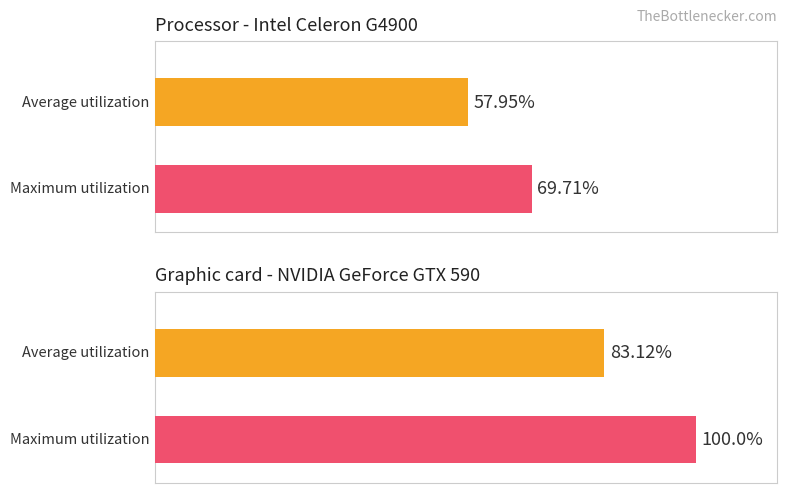

At which category does the chart reach its minimum across all series?

1